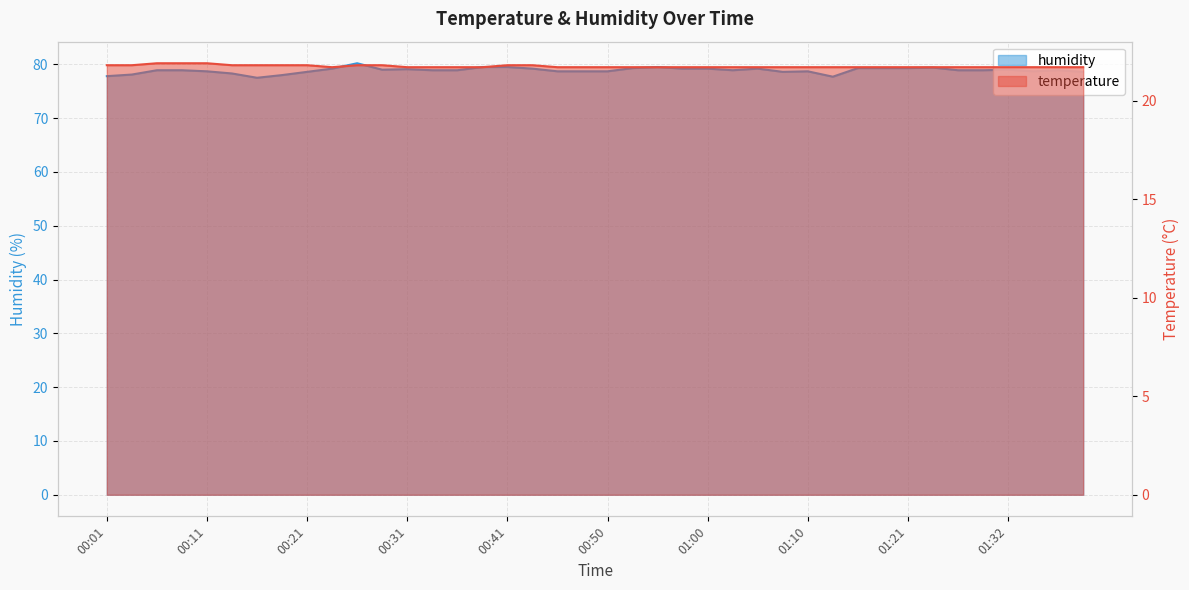

What is the average value of the temperature series?

21.7